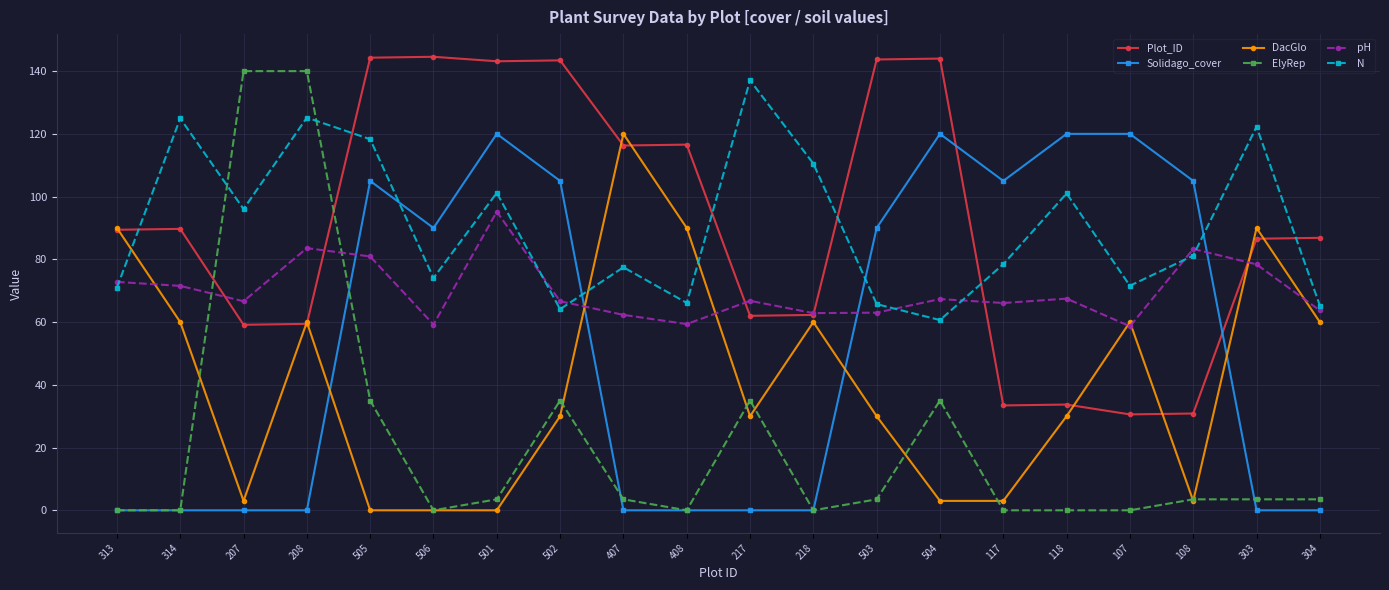

Is the value of Plot_ID at 314 greater than the value of ElyRep at 505?

Yes